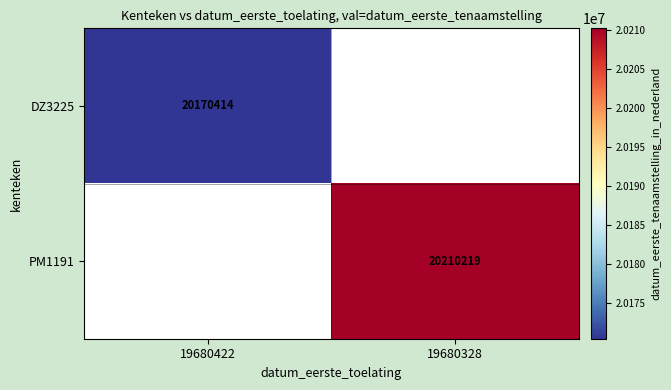

True or false: DZ3225 has a value of 34977529 at 19680422.

False